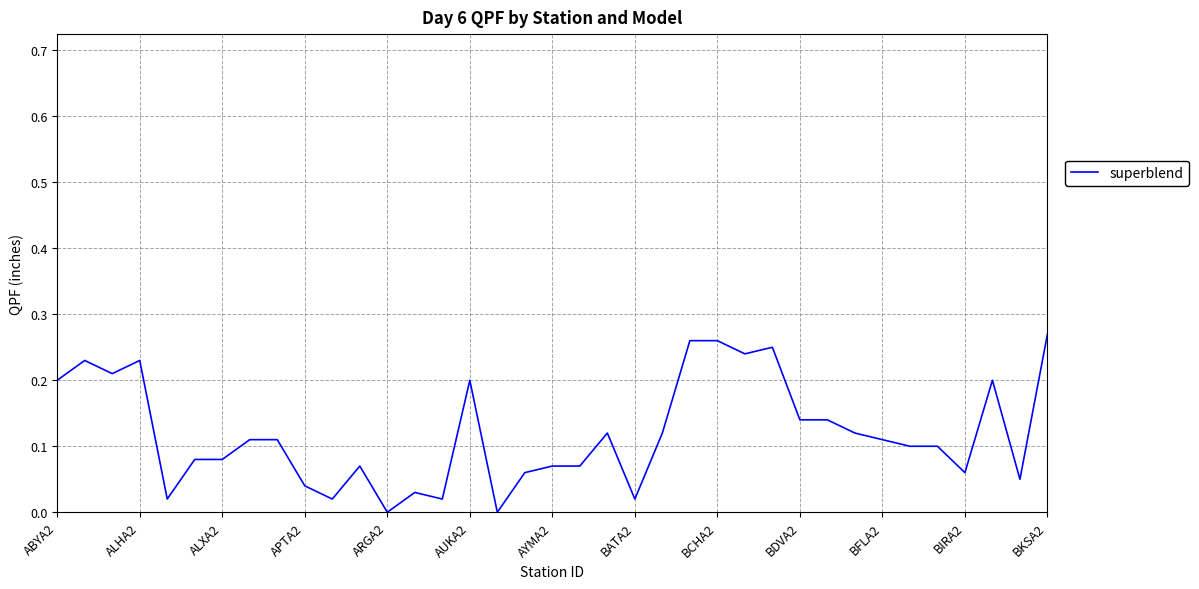

What is the average value?

0.1